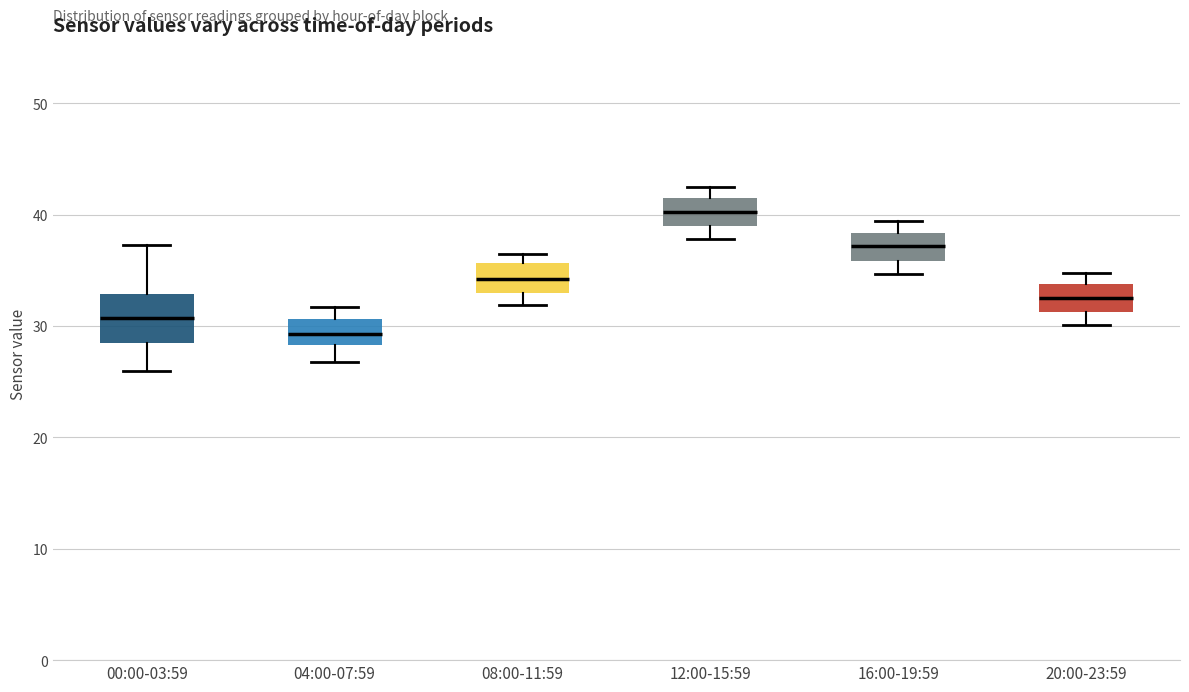

Where does the lower whisker of the box for 16:00-19:59 end on the y-axis? The values are not printed on the chart, so give them approximately, as read against the axis.

35